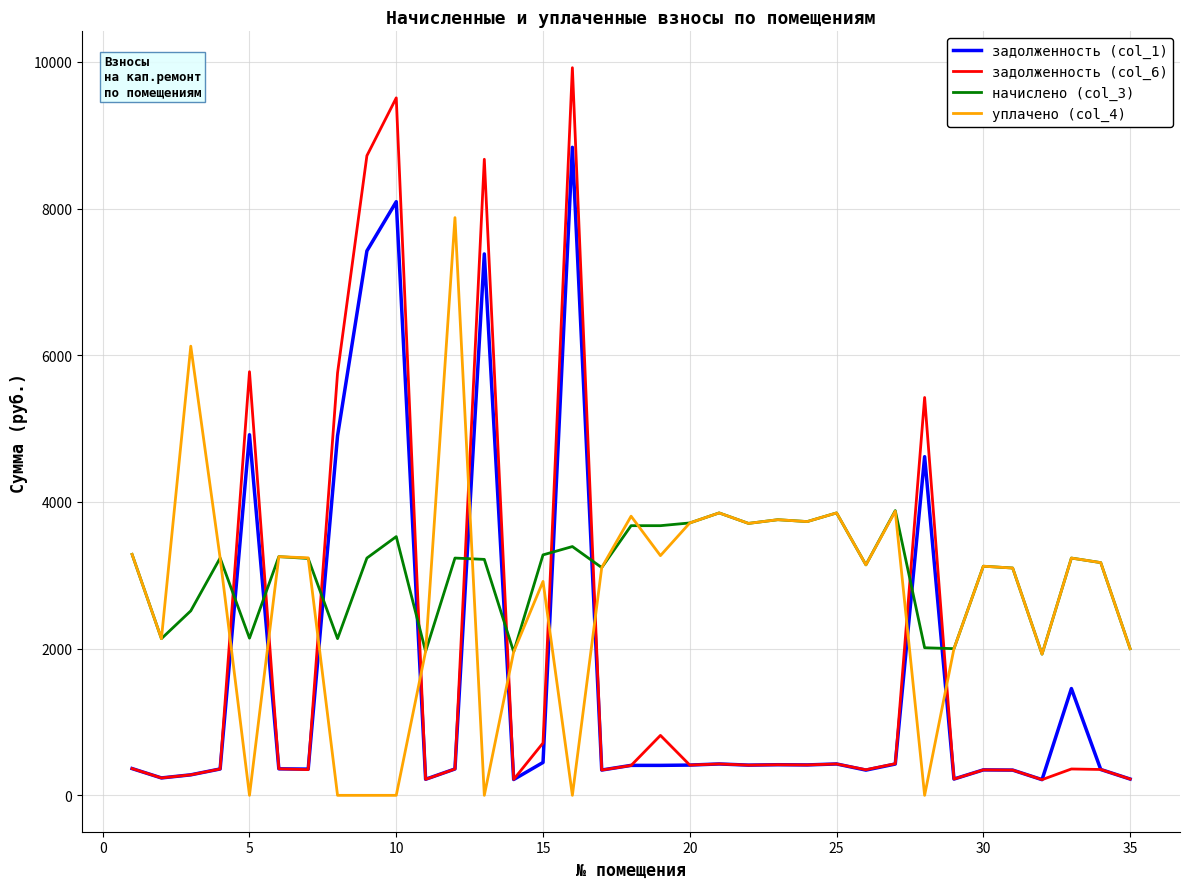

Which series has the widest spread of values?

задолженность (col_6)